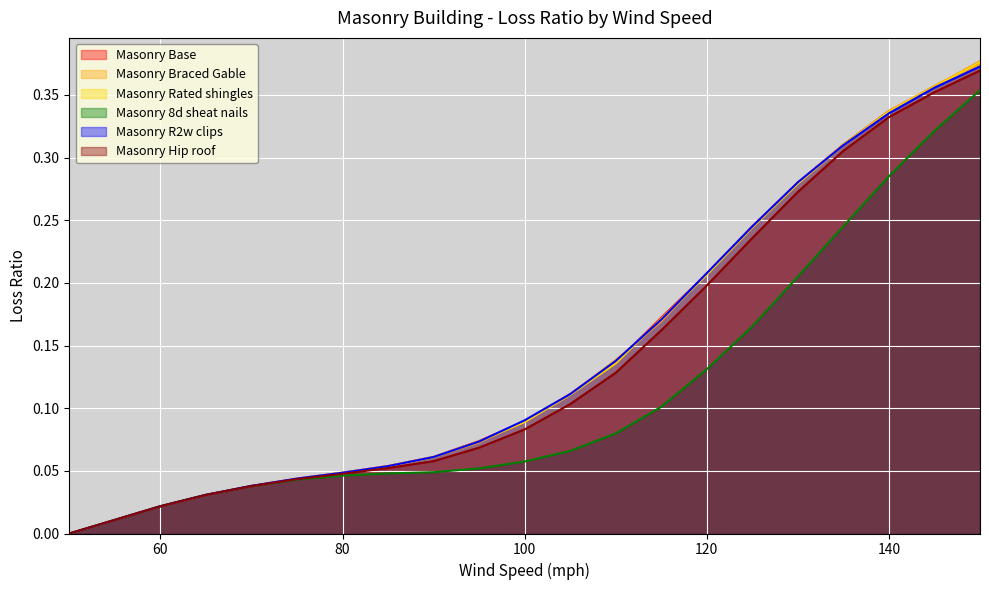

What is the total value across all series at 95?

0.4